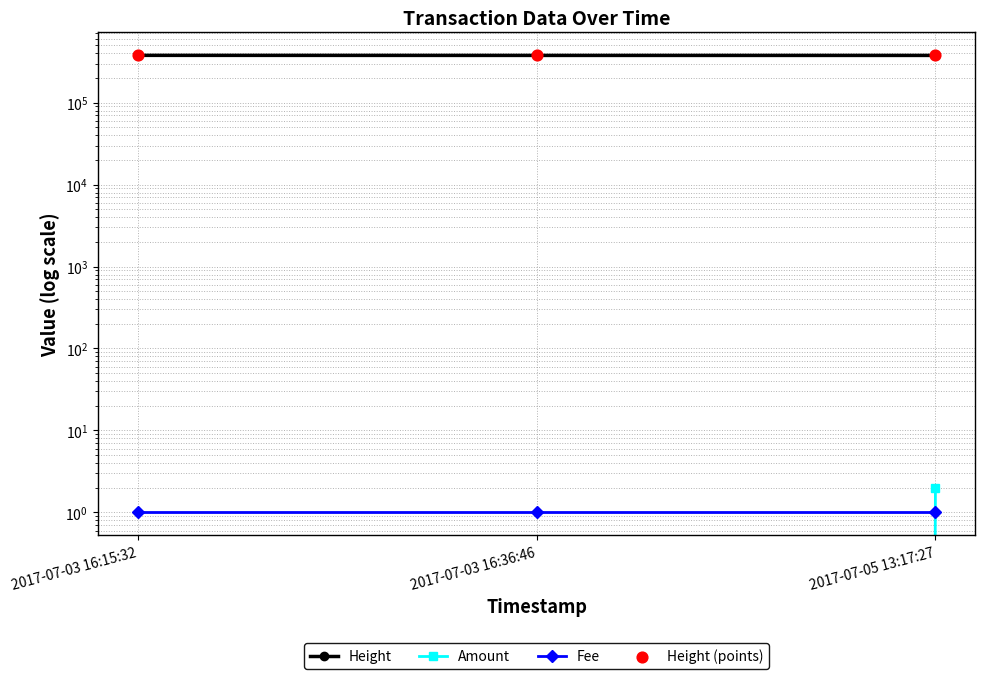

What is the total value across all series at 2017-07-03 16:36:46?

755653